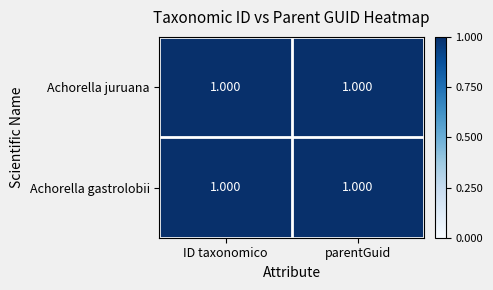

How many distinct data groups are displayed?

2